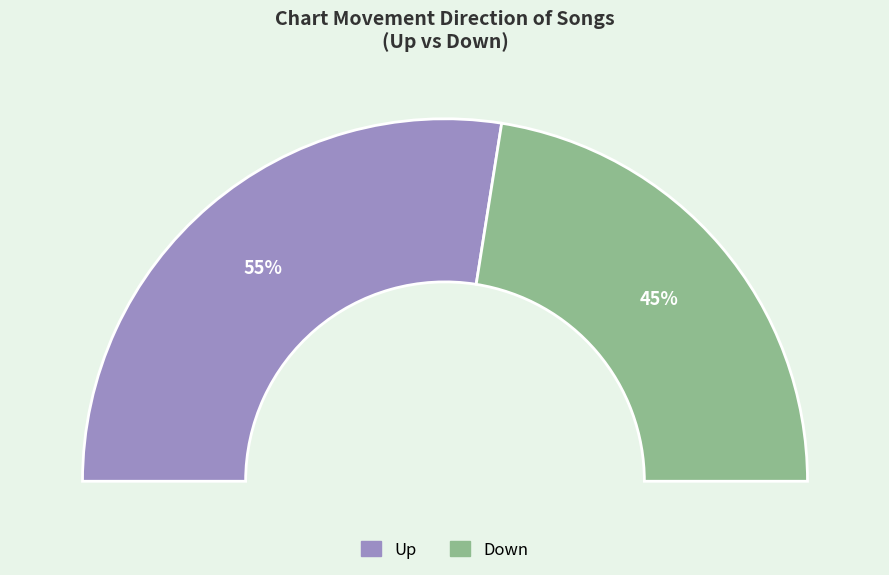

Does up account for over 50% of the chart?

Yes